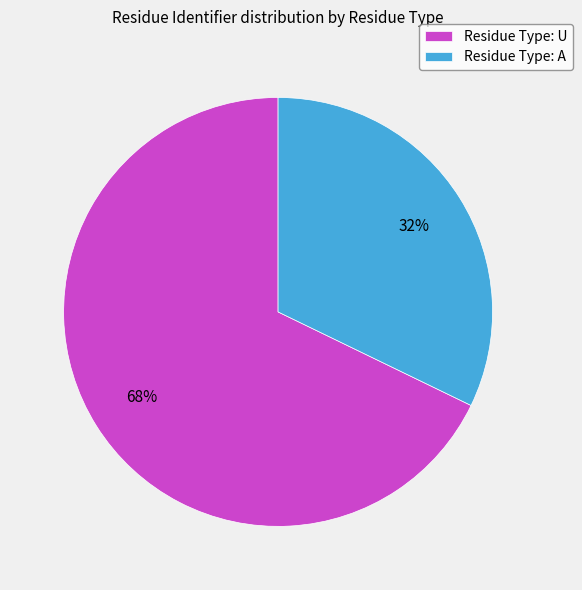

To the nearest percent, what is the average slice percentage?

50%